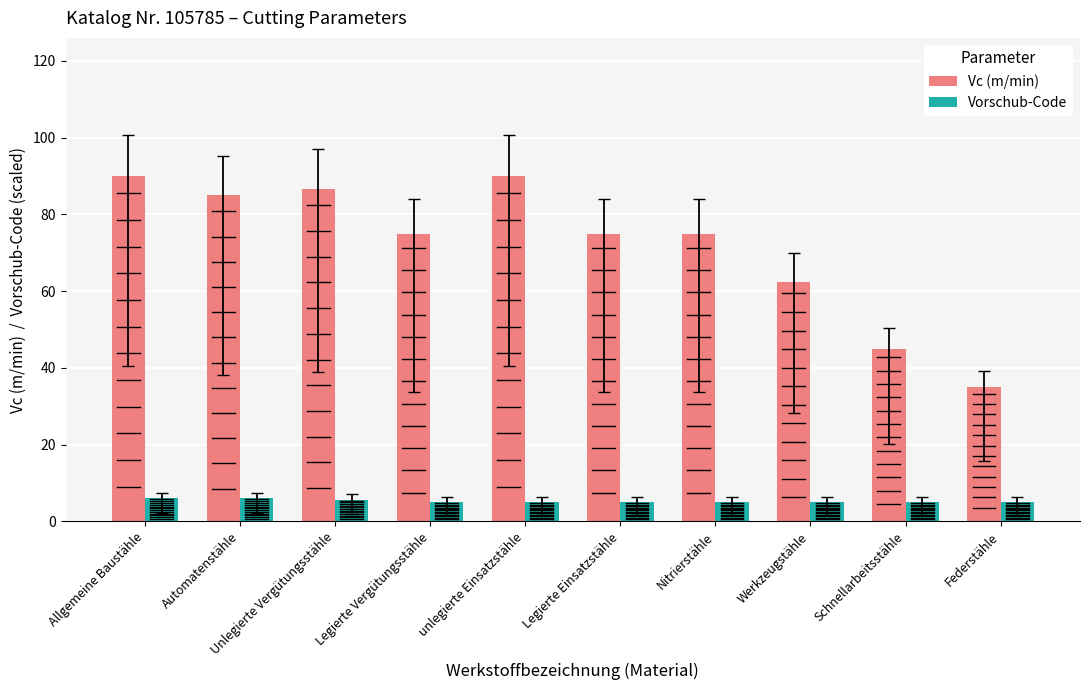

The Vc (m/min) series shows 90.0 at unlegierte Einsatzstähle. True or false?

True